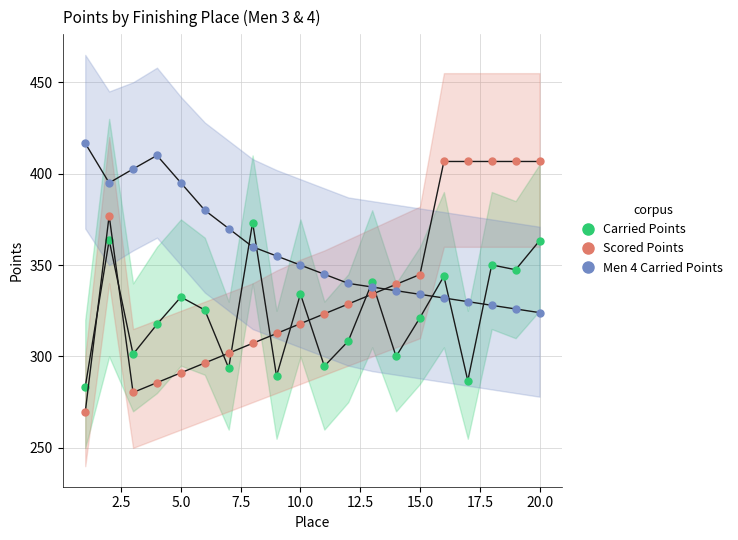

Which series has the widest spread of values?

Scored Points